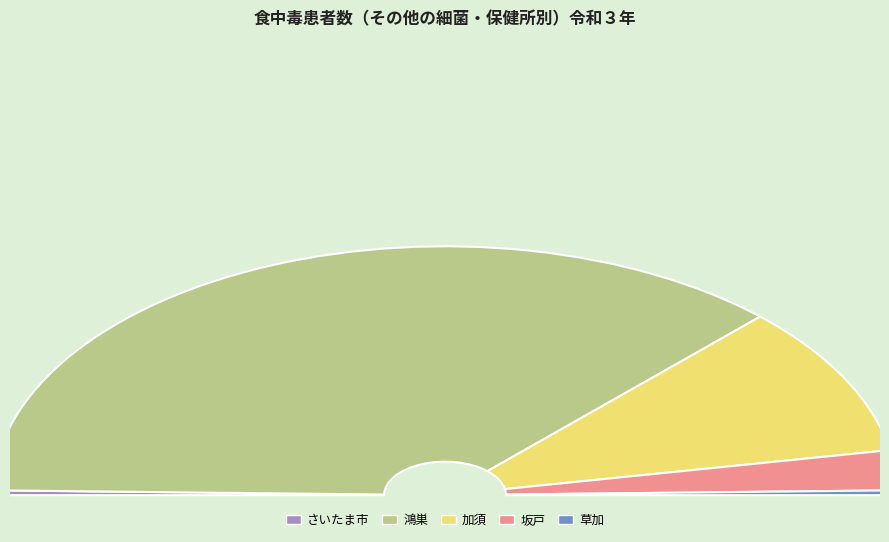

Does 鴻巣 represent more than half of the total?

Yes